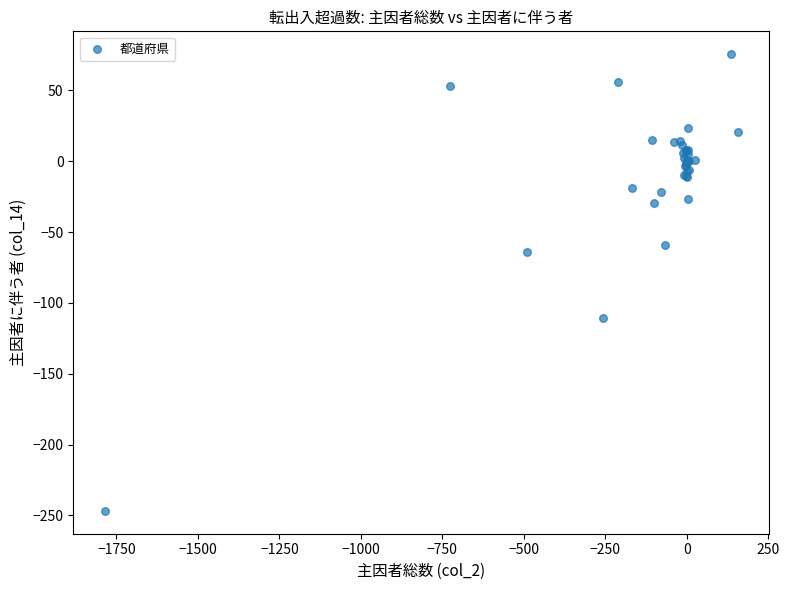

What Y value in the scatter plot is closest to -85?

-64.2